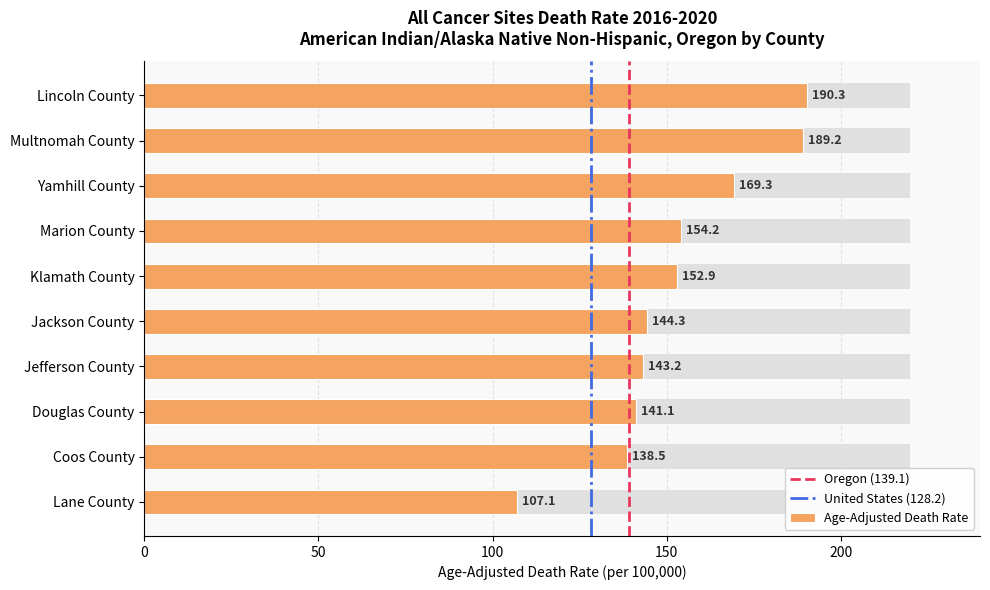

What position from the left is Klamath County?

5